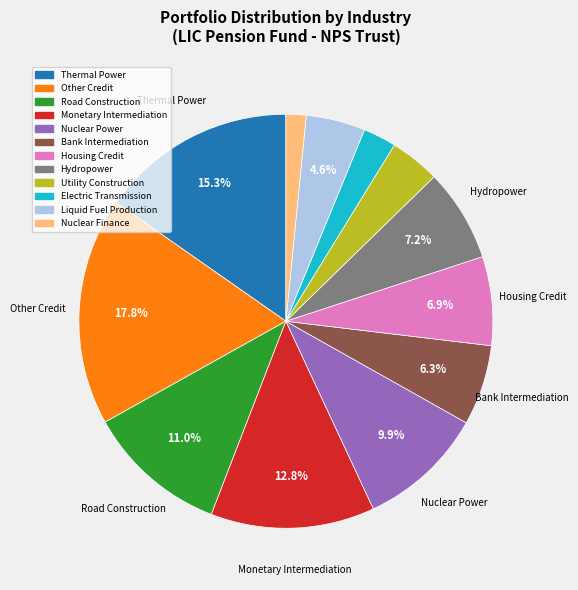

Does any single category account for the majority?

No